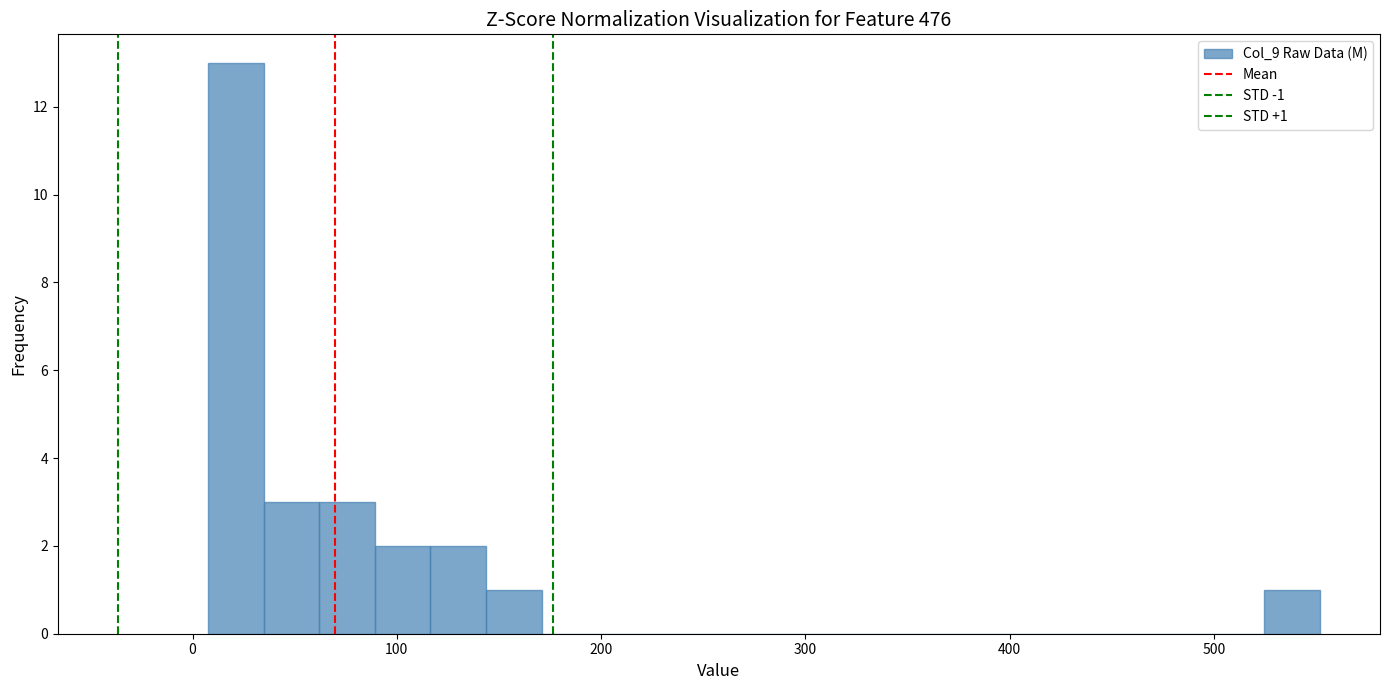

Around what value on the x-axis is the tallest bar? Give the approximate position of its centre, as read against the axis.

20